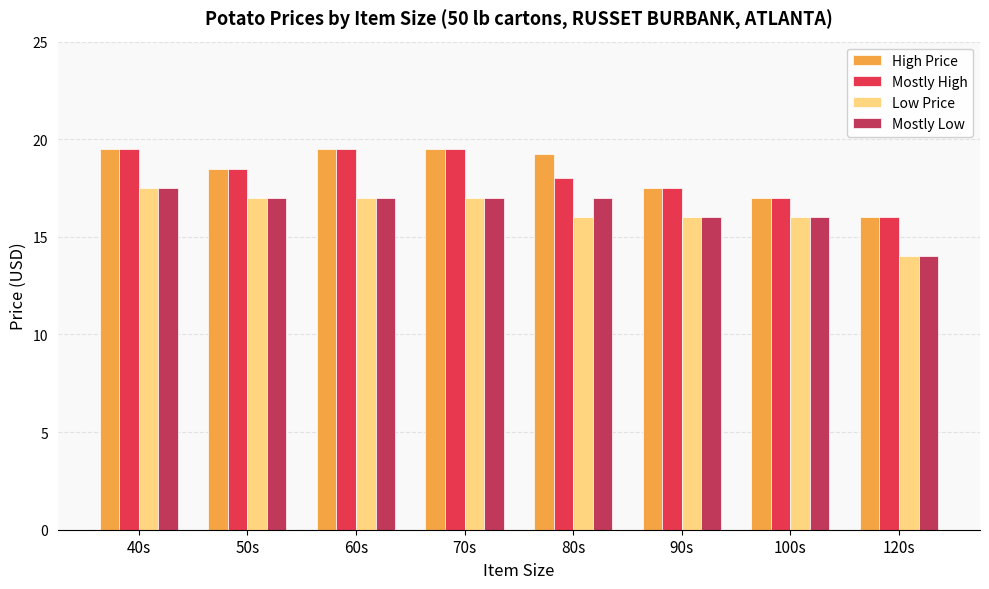

Is the value of Low Price at 70s greater than the value of Mostly High at 90s?

No